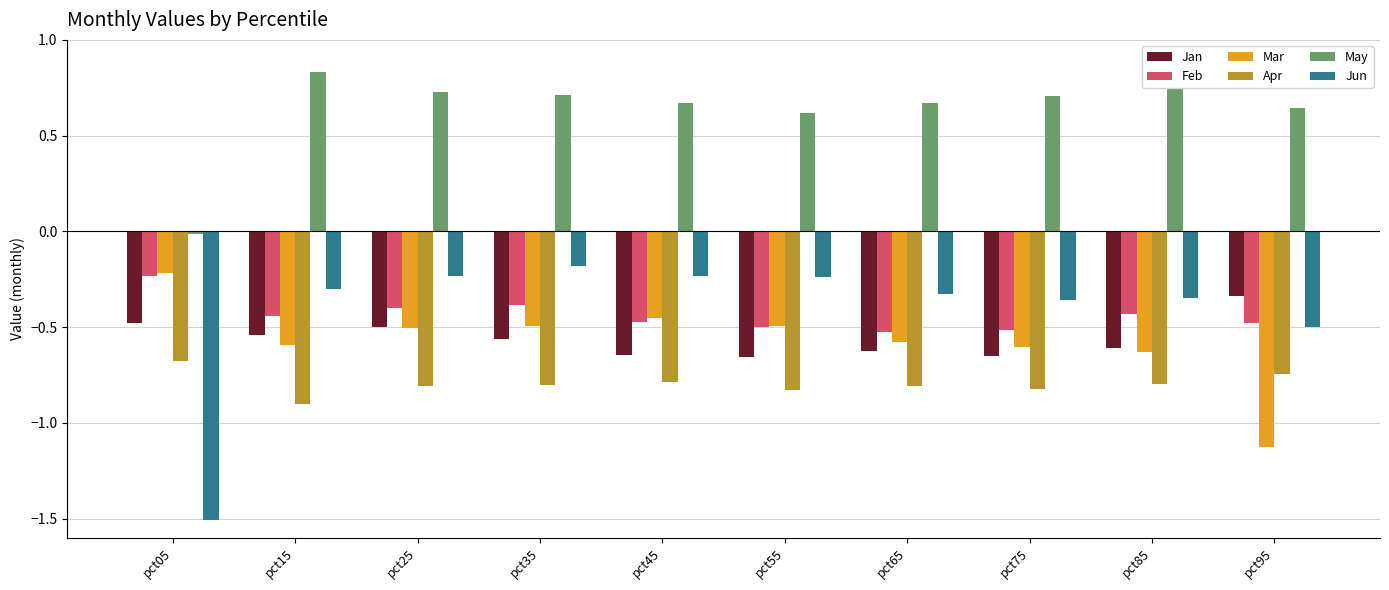

True or false: Jun has a value of -0.2 at pct35.

True